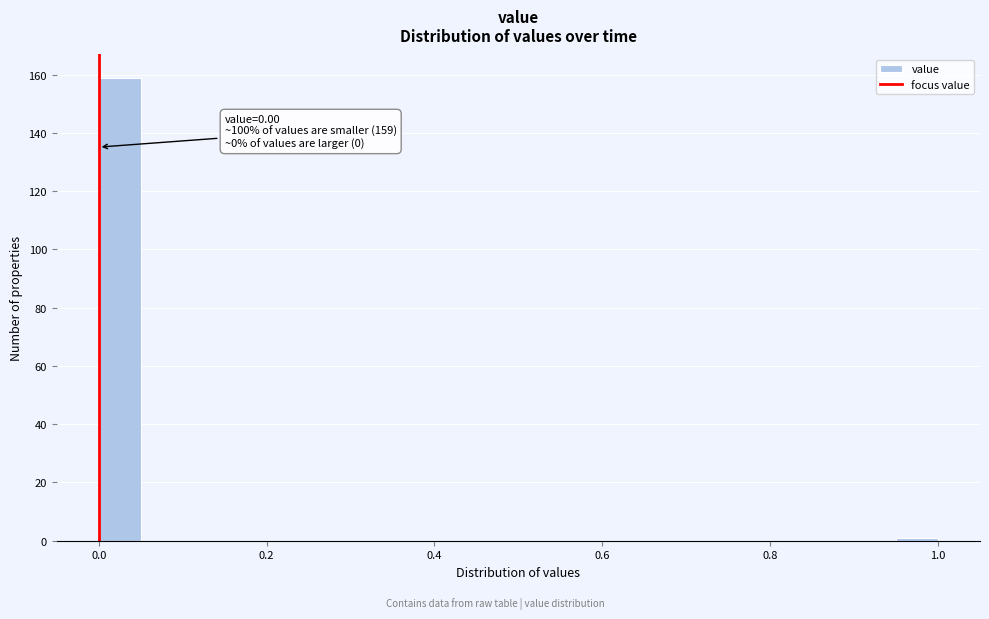

Read against the x-axis, roughly where is the centre of the tallest bar?

0.02